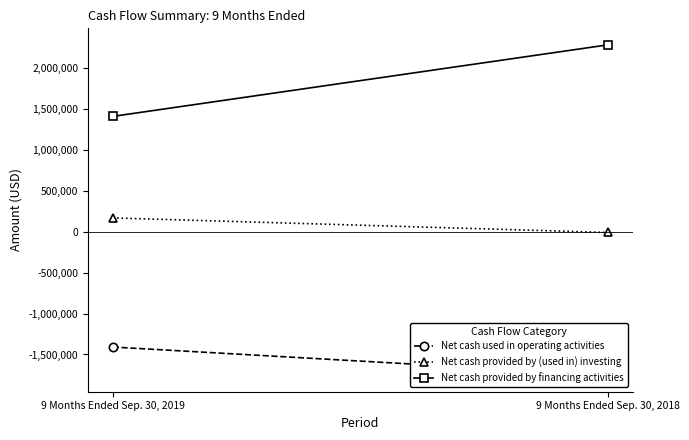

Which series changed the most between 9 Months Ended Sep. 30, 2019 and 9 Months Ended Sep. 30, 2018?

Net cash provided by financing activities